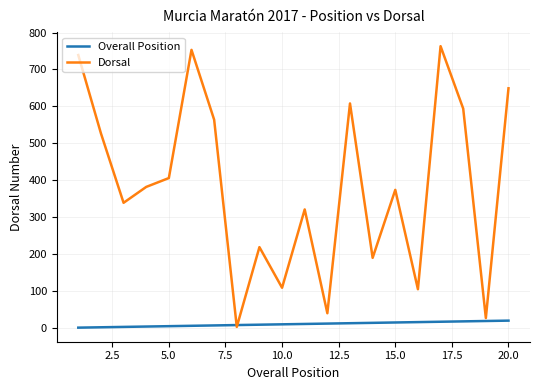

What is the greatest value displayed?

763